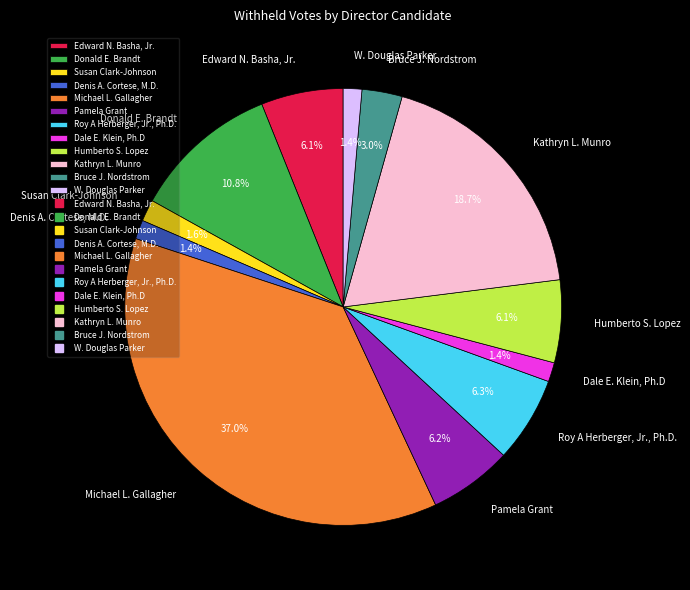

True or false: Pamela Grant accounts for 6% of the total.

True